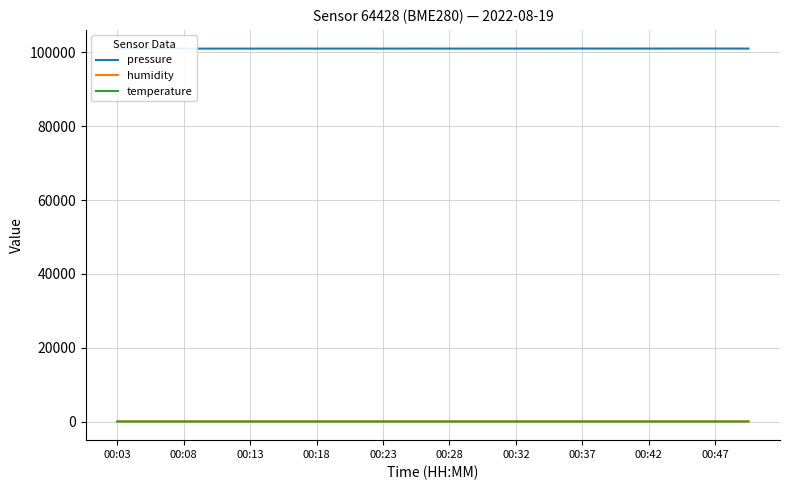

What is the average value of the temperature series?

22.0